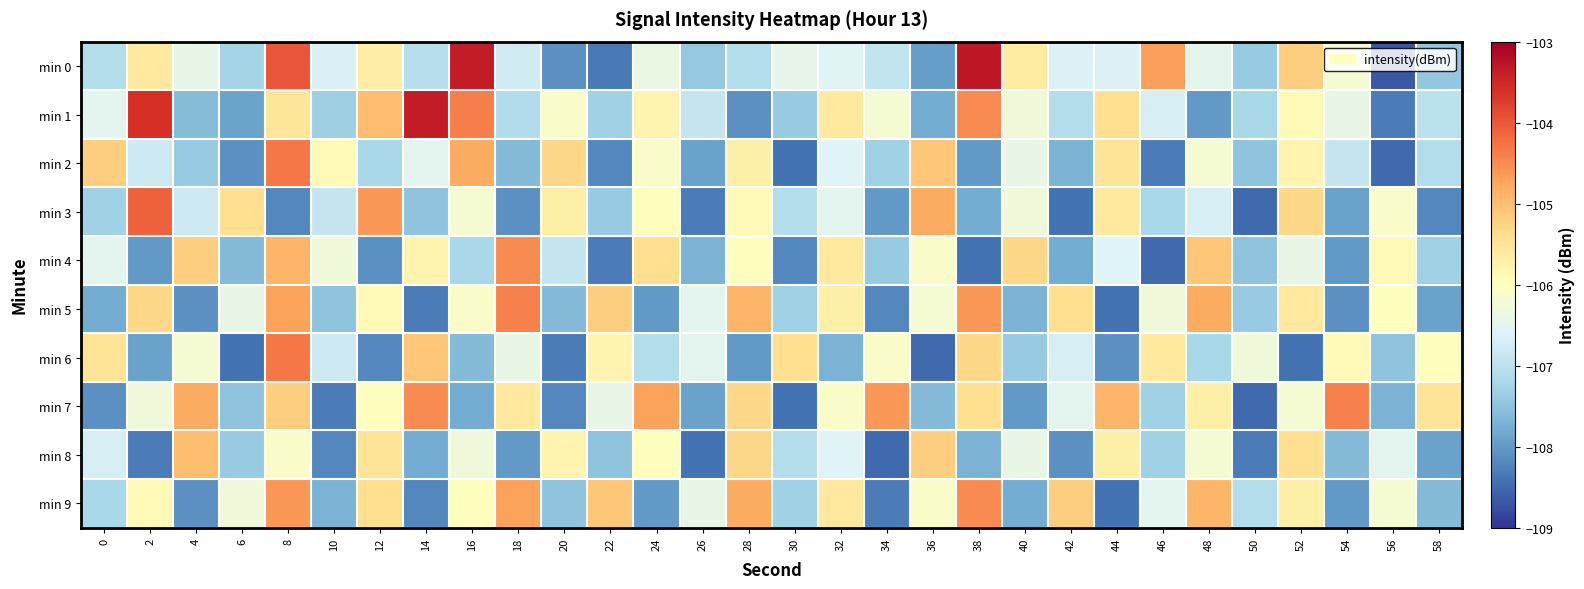

At which category is the sum across all series the highest?

8